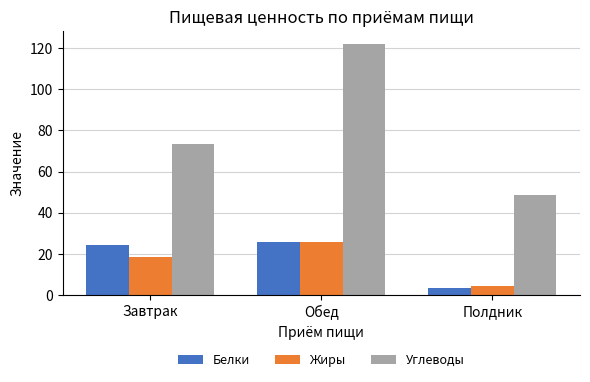

How many bars are there in total?

9